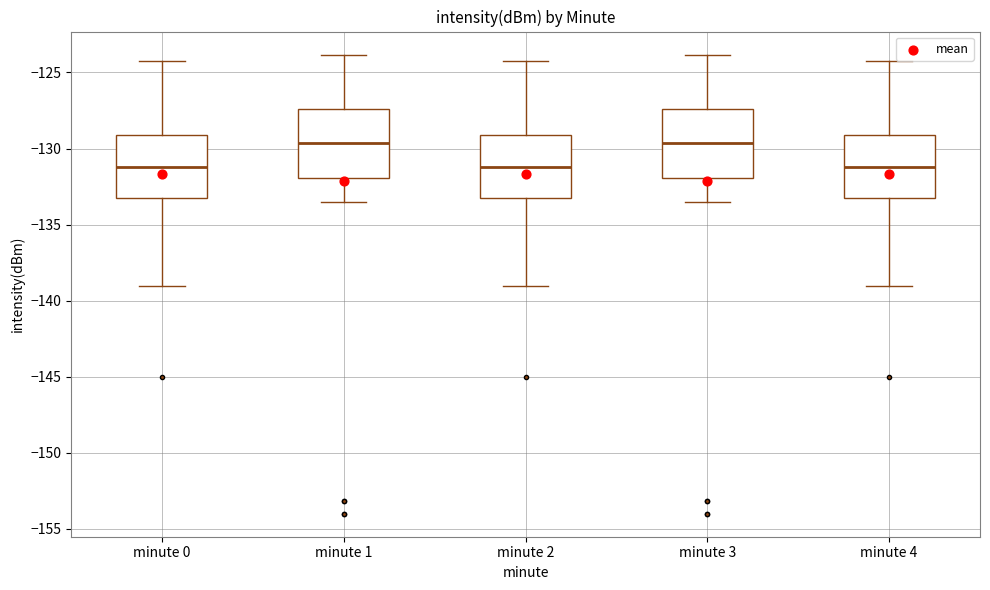

Reading left to right, transcribe this box plot: for each box, give where its median line is, the range the box spans, and where its two whiskers end, as read against the y-axis. The values are not printed on the chart, so give them approximately, as read against the axis.

minute 0: median -131.0, box -133.5 to -129.0, whiskers -139.0 to -124.5
minute 1: median -129.5, box -132.0 to -127.5, whiskers -133.5 to -124.0
minute 2: median -131.0, box -133.5 to -129.0, whiskers -139.0 to -124.5
minute 3: median -129.5, box -132.0 to -127.5, whiskers -133.5 to -124.0
minute 4: median -131.0, box -133.5 to -129.0, whiskers -139.0 to -124.5